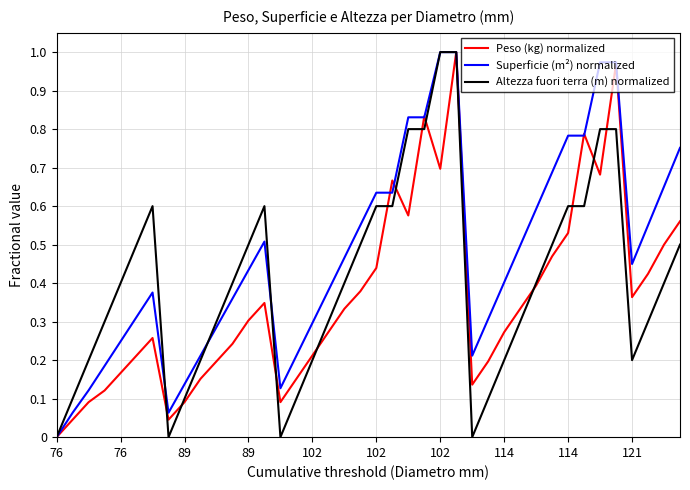

How many distinct data groups are displayed?

3